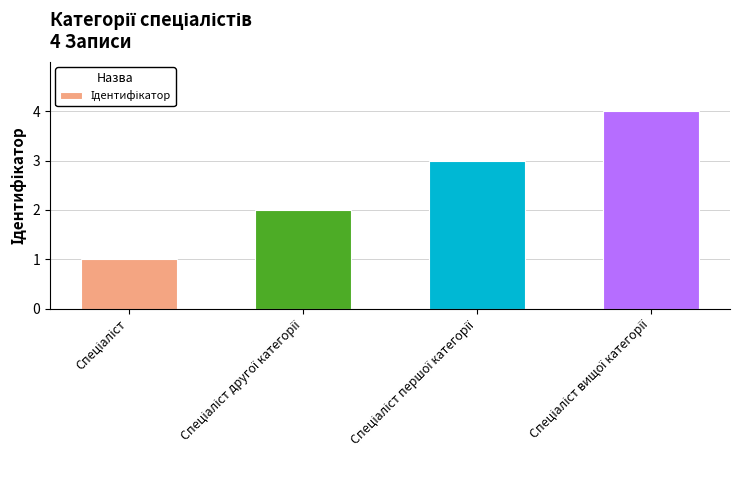

What is the maximum value shown in the chart?

4